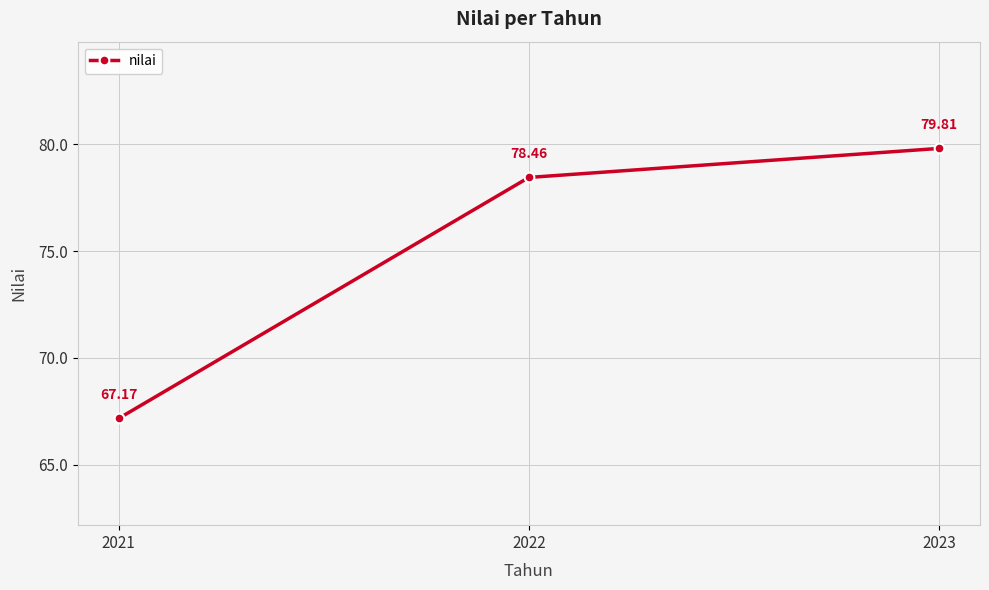

The value at 2023 is 46.0. True or false?

False